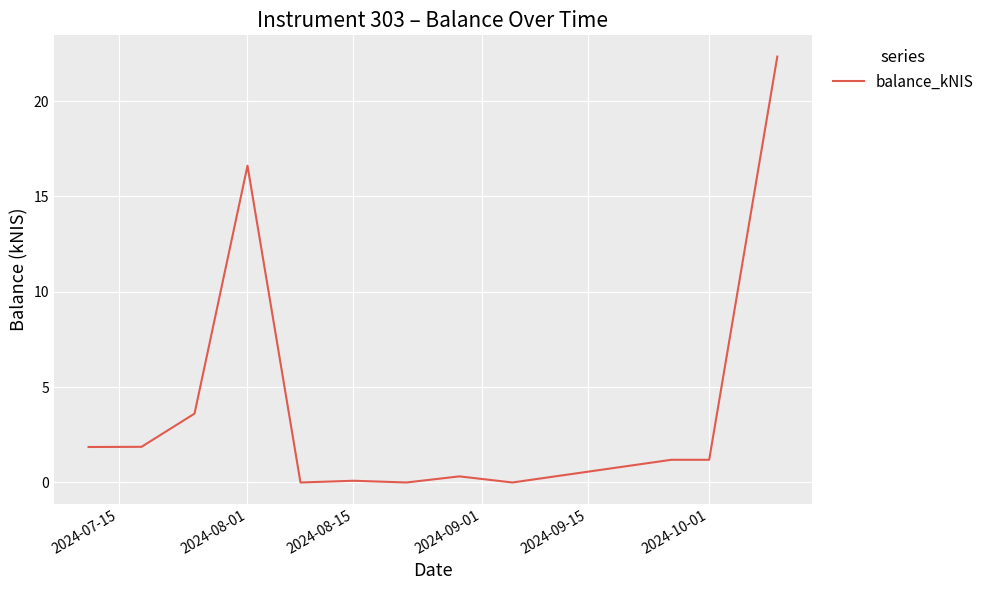

Does the chart have visible grid lines?

Yes